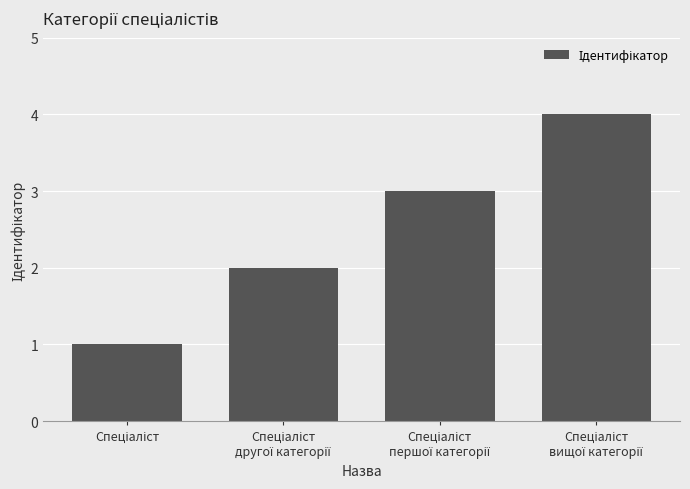

What is the value of the 4th bar from the left?

4